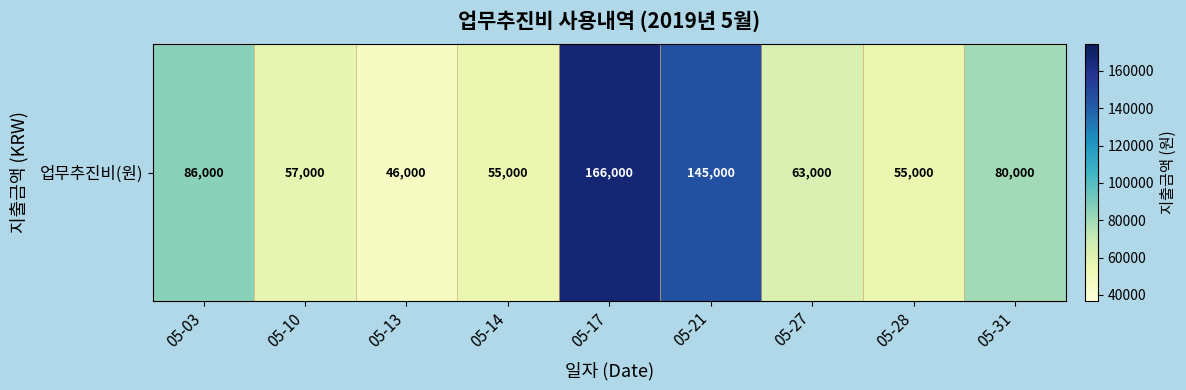

Is it true that the value at 05-13 is 46000?

True